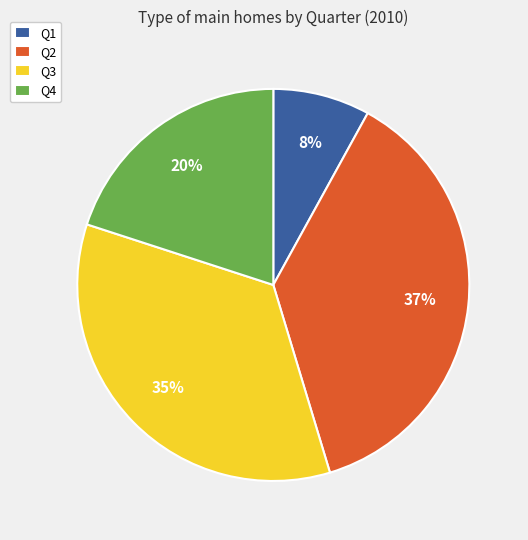

What is the ratio of the value at Q1 to the value at Q2?

0.2